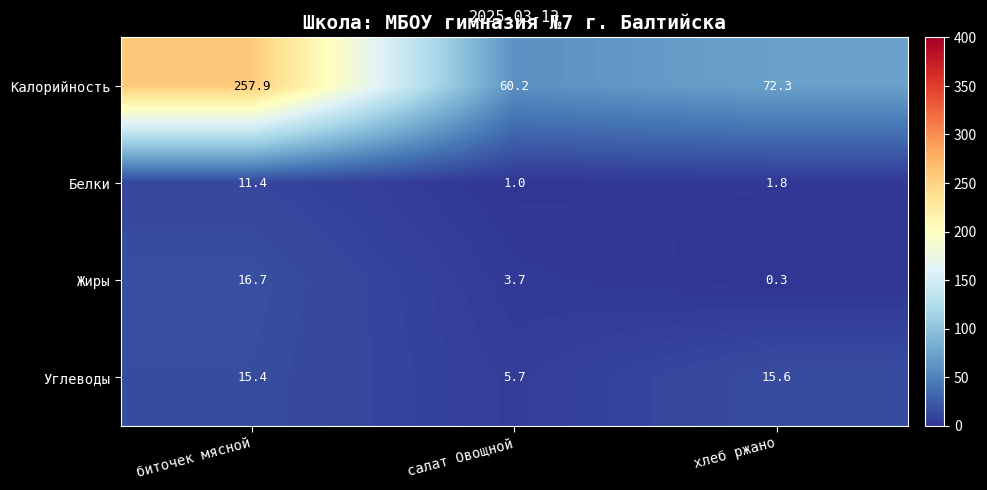

Count the number of categories in the chart.

3